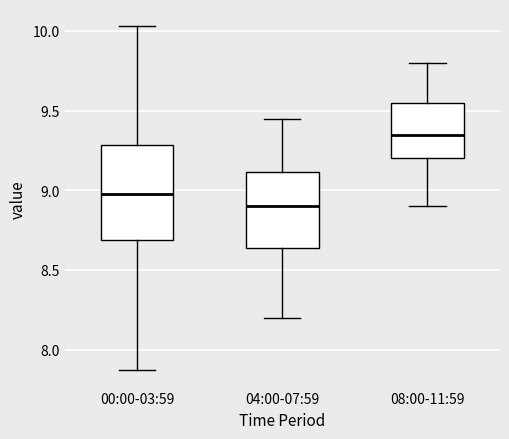

Which box has the highest median line?

08:00-11:59